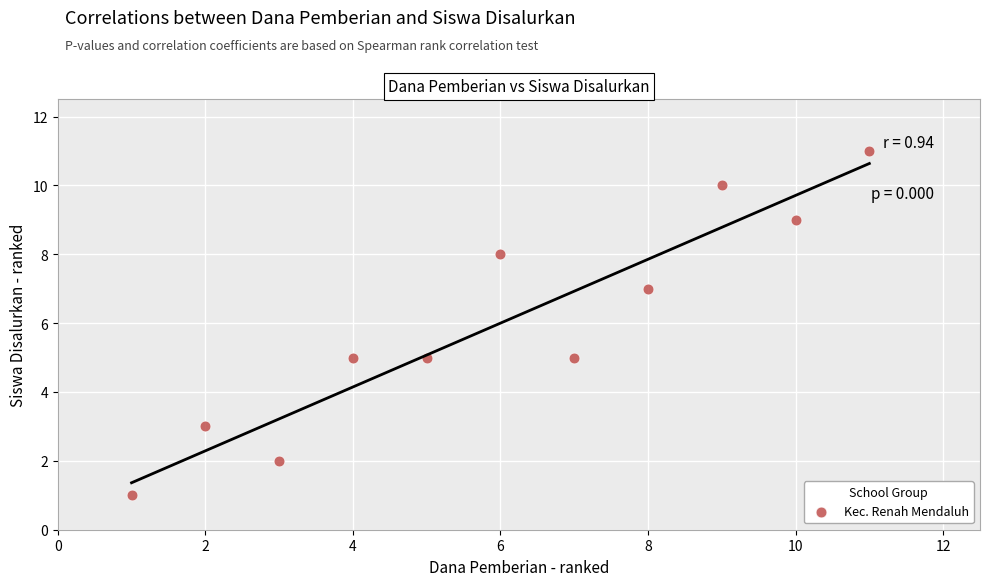

What is the range of X values (max minus min)?

10